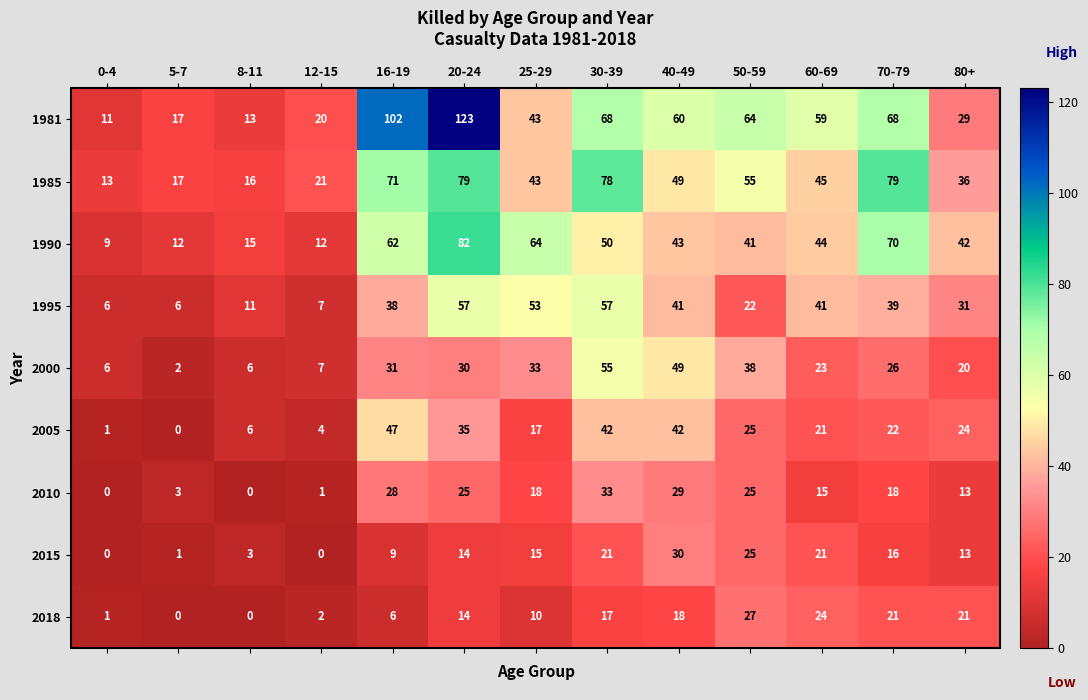

What is the average value of the 1995 series?

31